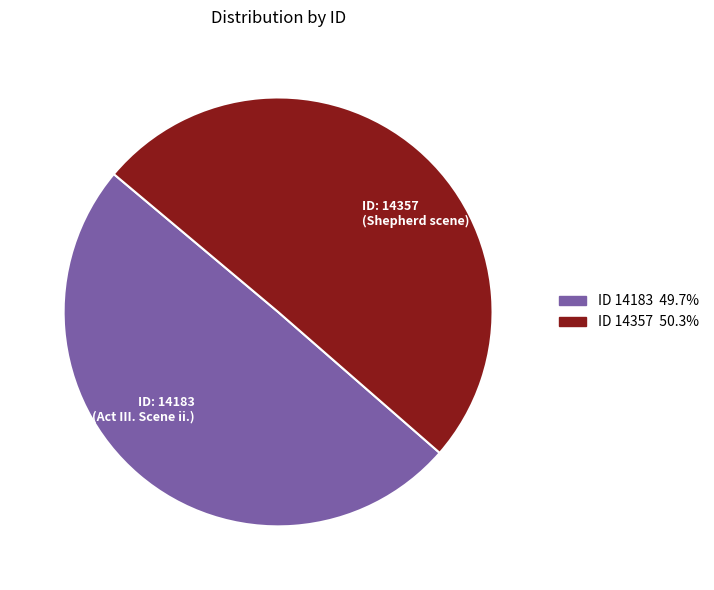

Is there a majority slice in this chart?

Yes